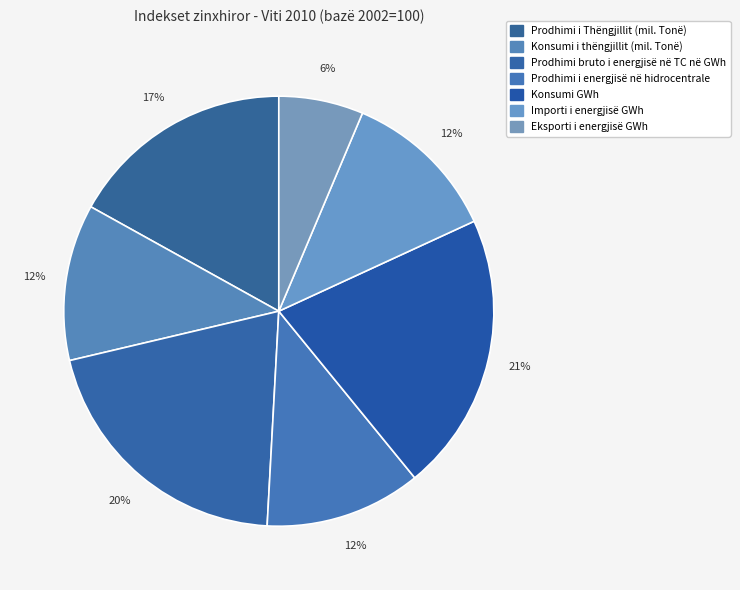

How many segments does this pie chart have?

7